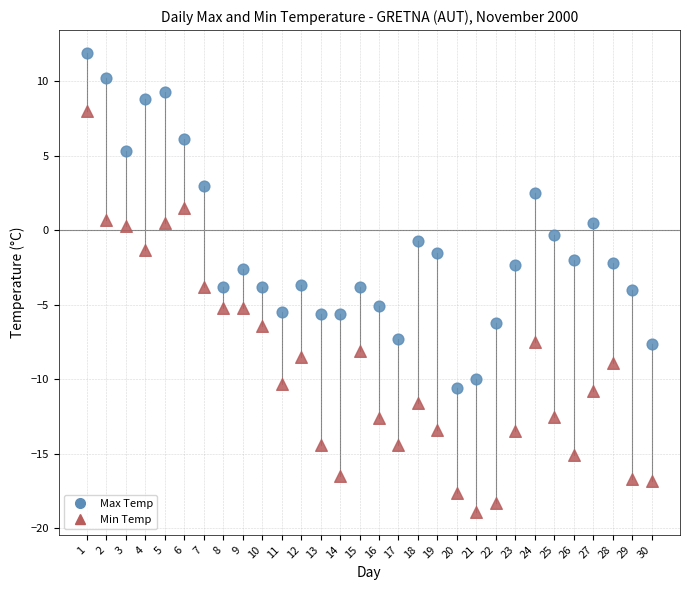

What is the X range (max minus min) for the scatter plot?

29.0